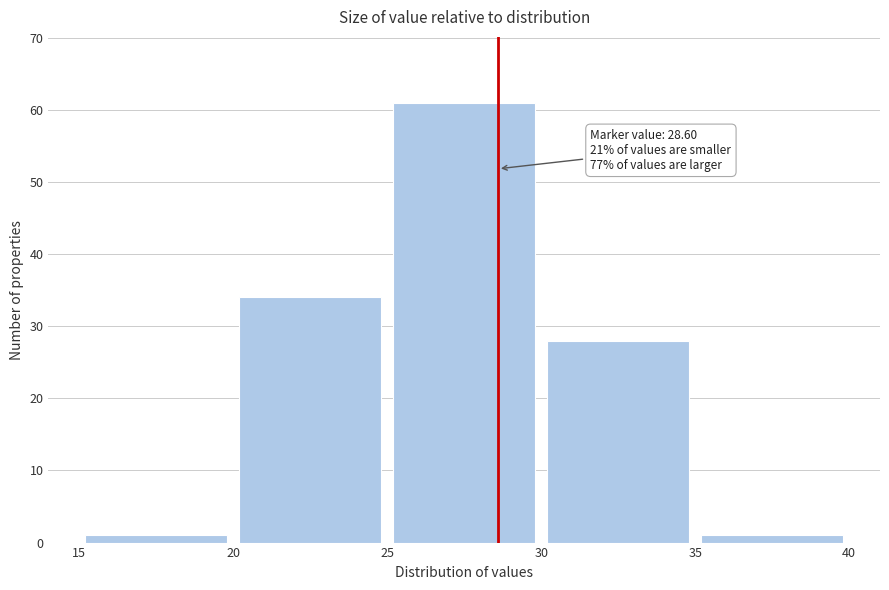

Which range on the x-axis has the tallest bar?

25 to 30